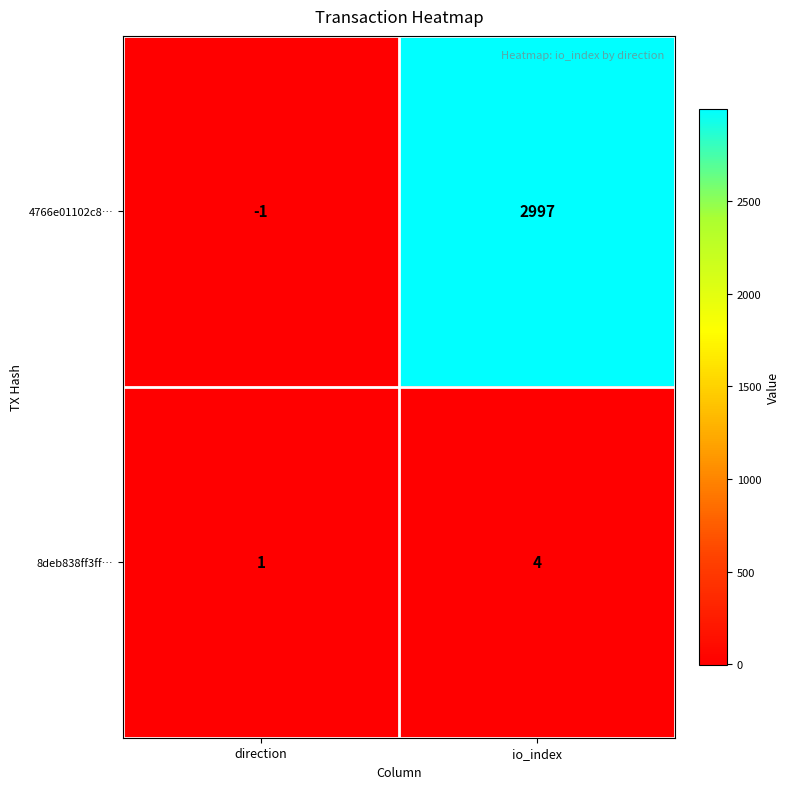

What is the sum of the 4766e01102c8… values at io_index and direction?

2996